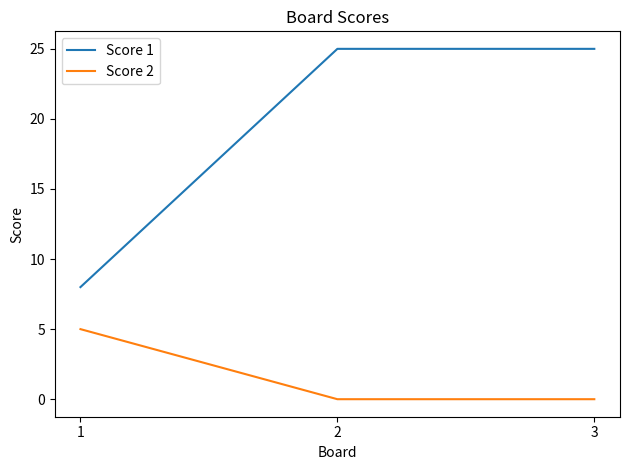

Which series has the largest range (max minus min)?

Score 1